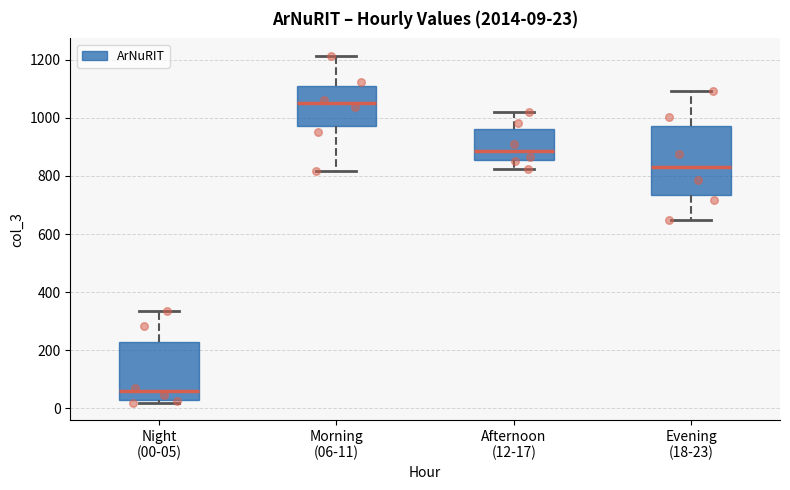

Which box is the tallest, from its lower edge to its upper edge?

Evening (18-23)